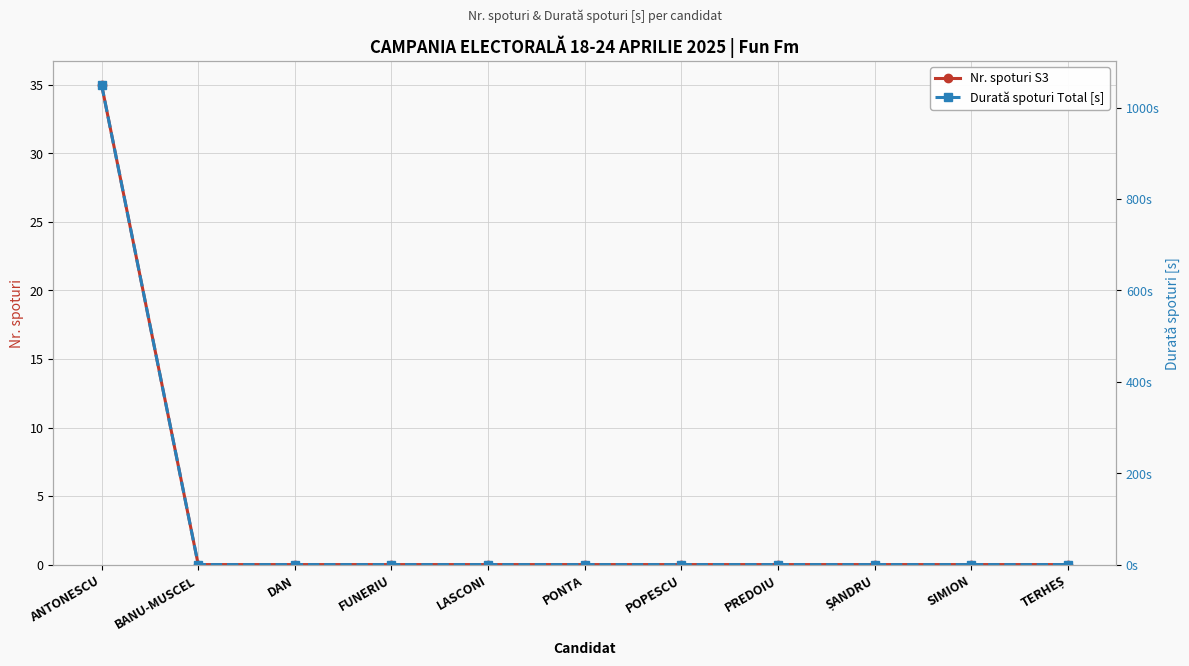

Reading left to right, list all the values displayed in this chart.

Nr. spoturi S3: 35	0	0	0	0	0	0	0	0	0	0
Durată spoturi Total [s]: 1050	0	0	0	0	0	0	0	0	0	0